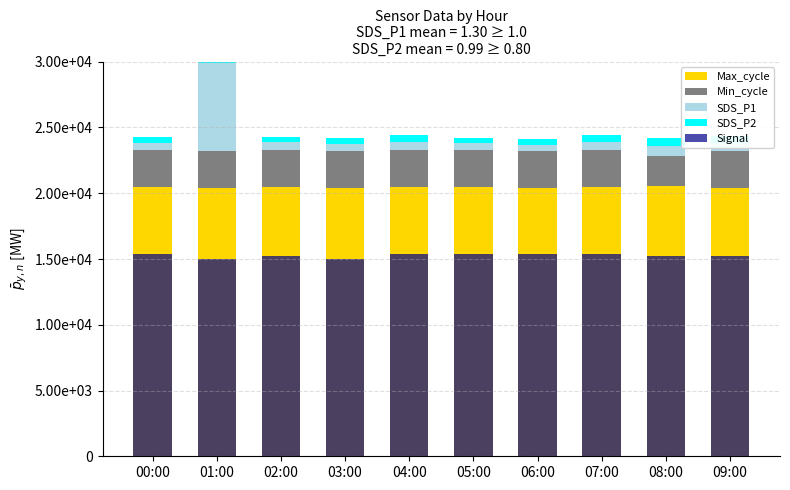

Reading right to left, extract all data points from this chart.

Max_cycle: 20430	20518	20453	20402	20466	20454	20432	20460	20413	20499
Min_cycle: 2800	2300	2800	2800	2800	2800	2800	2800	2800	2800
SDS_P1: 585	750	615	485	535	650	550	600	6665	550
SDS_P2: 535	615	565	400	400	500	400	450	665	400
Signal: 15200	15200	15400	15400	15400	15400	15000	15200	15000	15400